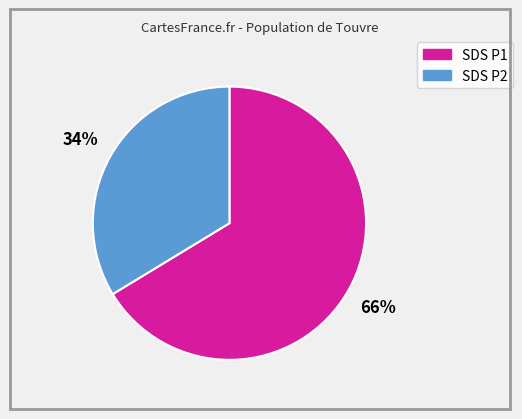

Is there a majority slice in this chart?

Yes